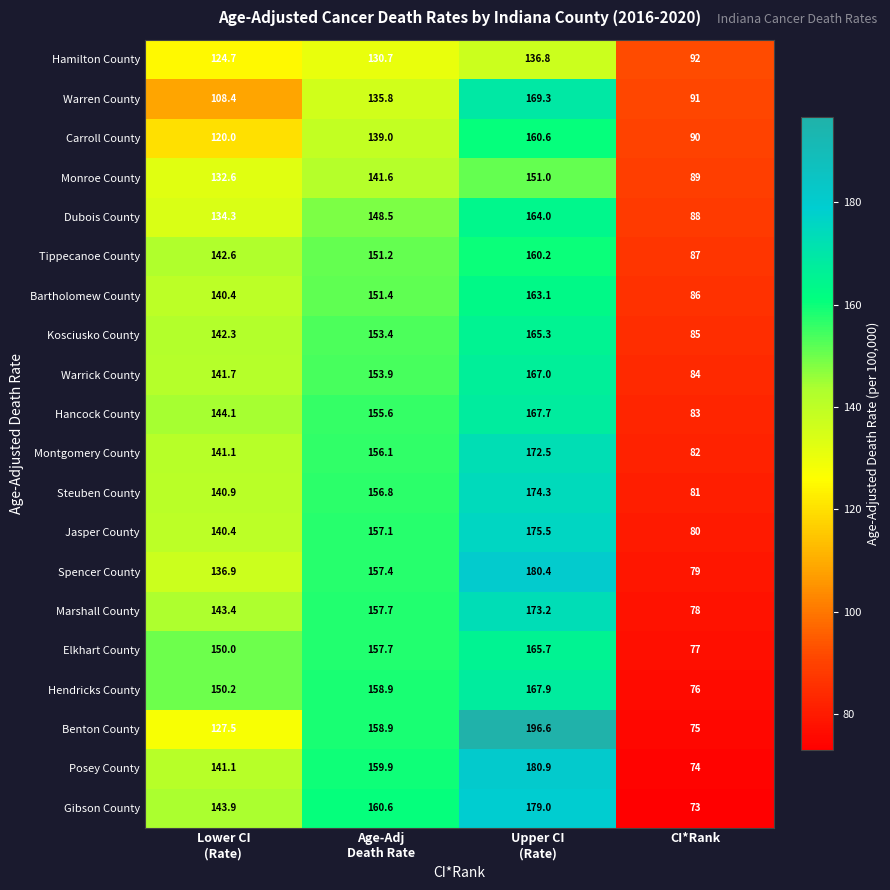

Read the Bartholomew County value at CI*Rank.

86.0